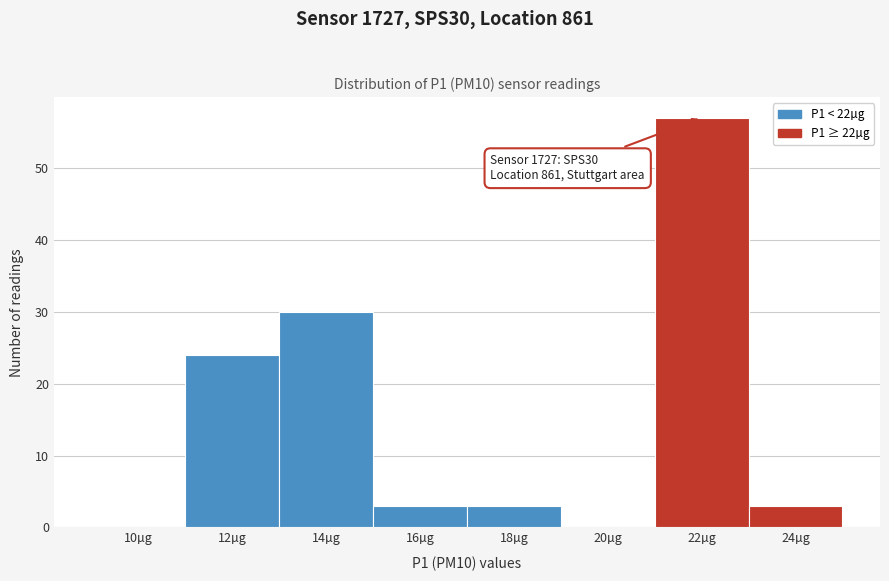

Reading right to left, extract all data points from this chart.

24µg=3	22µg=57	20µg=0	18µg=3	16µg=3	14µg=30	12µg=24	10µg=0